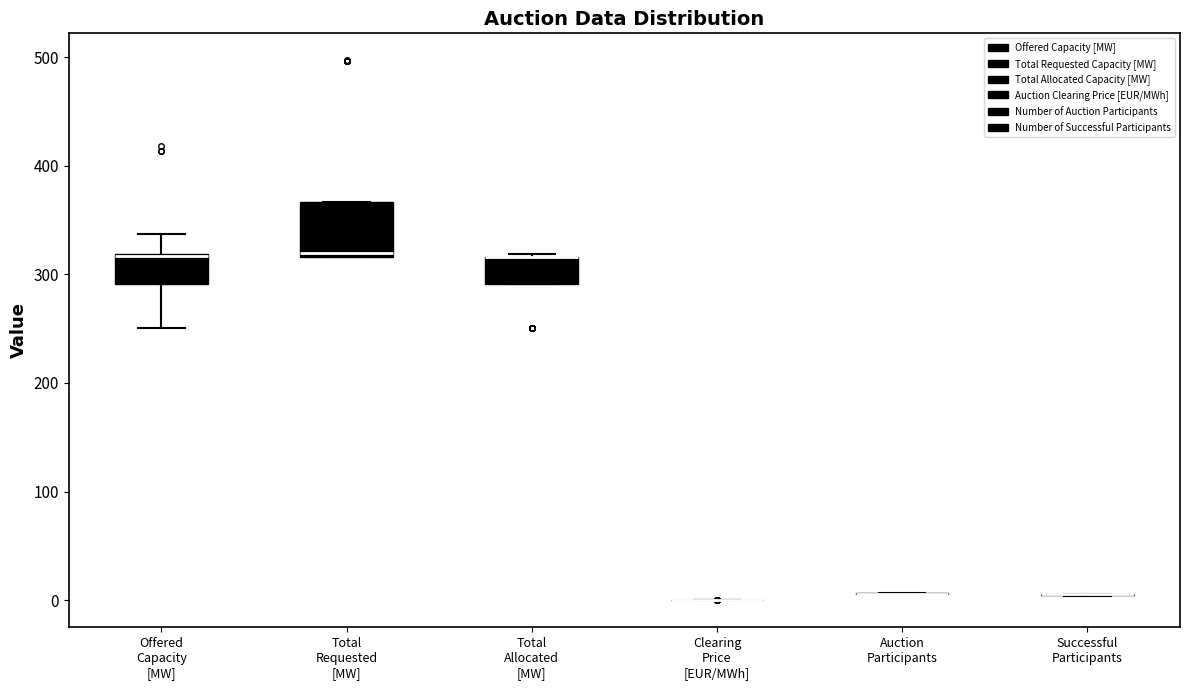

Reading left to right, read every box against the y-axis: the position of its median line, the range the box covers, and the ends of its whiskers. The values are not printed on the chart, so give them approximately, as read against the axis.

Offered Capacity [MW]: median 320 (drawn on the box's upper edge), box 290 to 320, whiskers 250 to 340
Total Requested [MW]: median 320 (just above the box's lower edge), box 320 to 370, whiskers 320 to 370
Total Allocated [MW]: median 320 (drawn on the box's upper edge), box 290 to 320, whiskers 290 to 320
Clearing Price [EUR/MWh]: box collapsed to a line at 0, whiskers 0 to 0
Auction Participants: box collapsed to a line at 10, whiskers 10 to 10
Successful Participants: box collapsed to a line at 10, whiskers 0 to 10